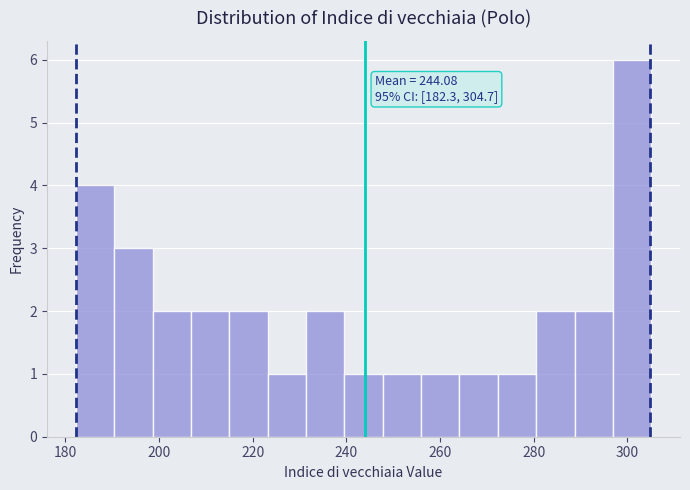

Over which range of the x-axis is the bar tallest?

296 to 306